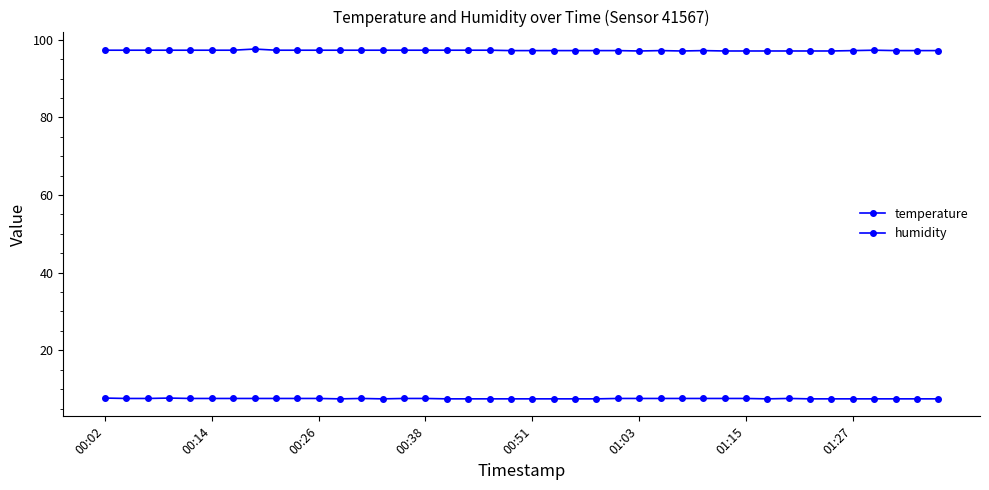

Does the chart have visible grid lines?

No